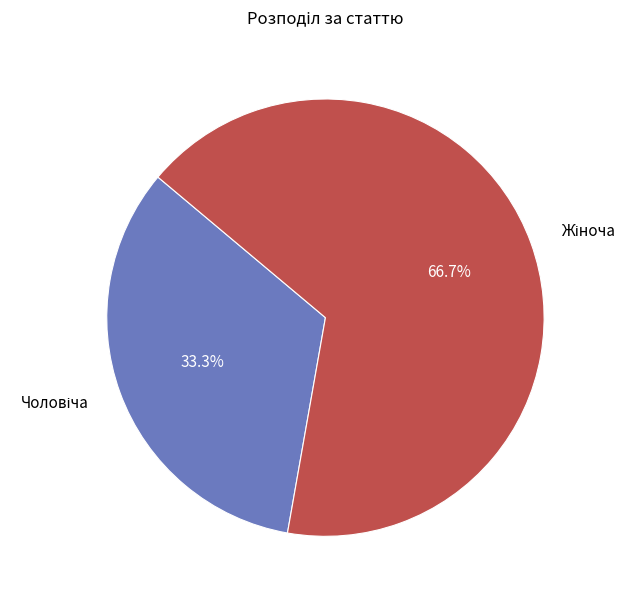

How many segments does this pie chart have?

2